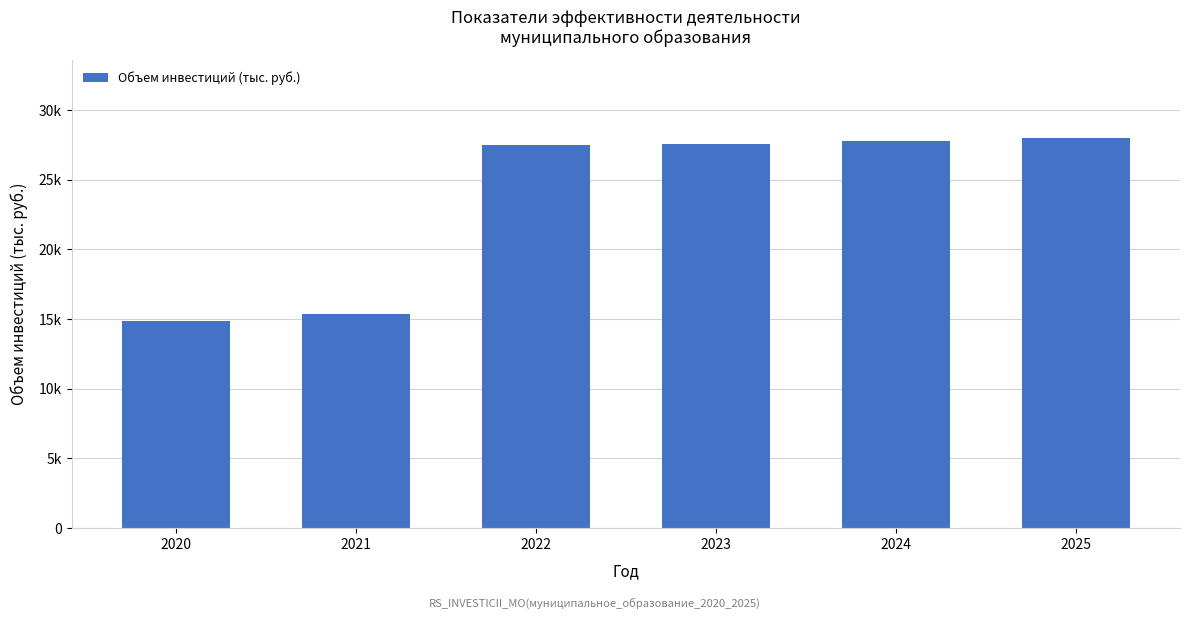

What is the change in value from 2020 to 2025?

+13159.2